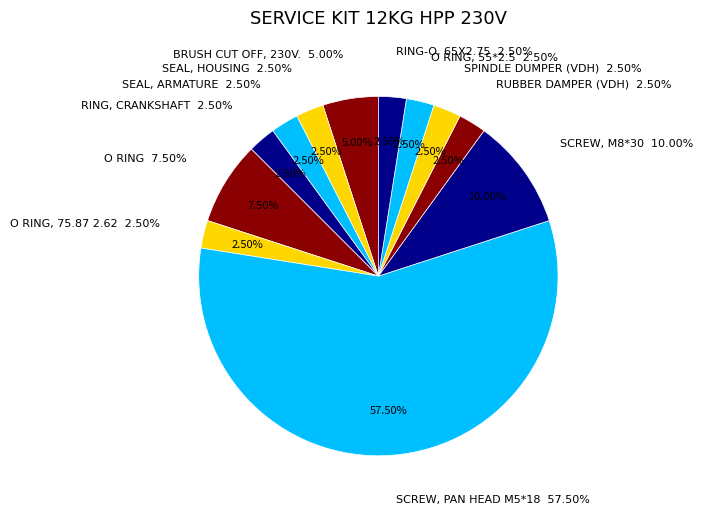

How many segments does this pie chart have?

12